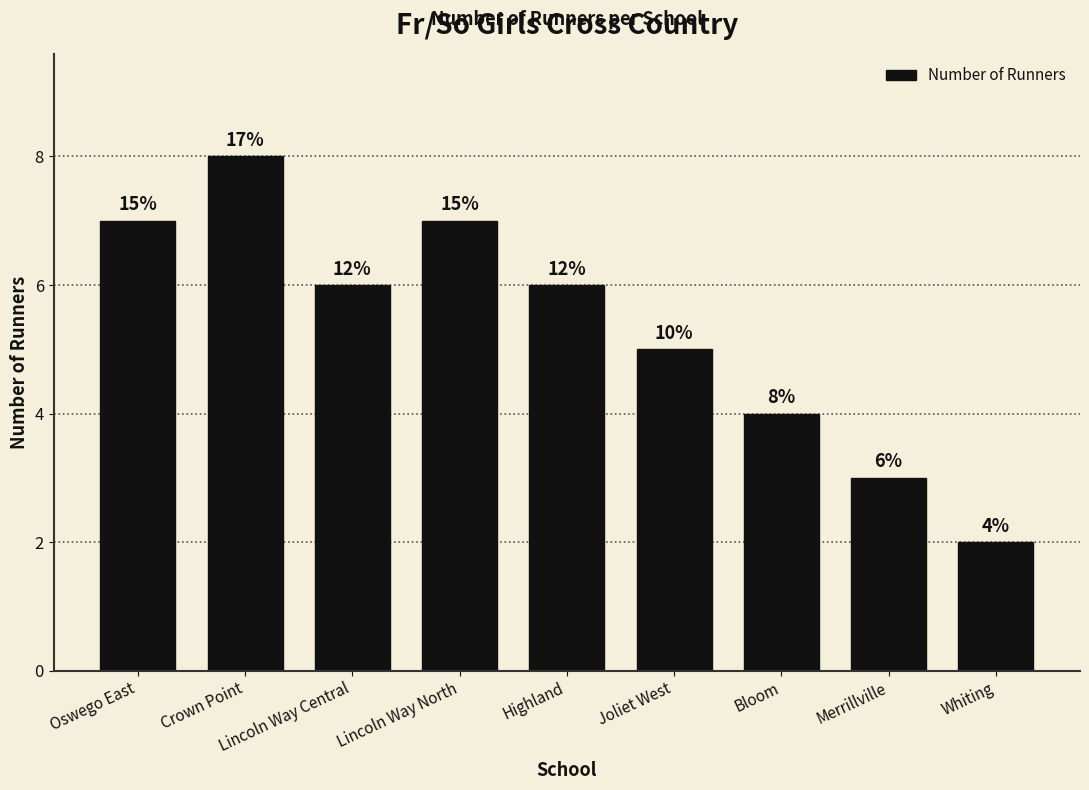

Where does the data first go above 6?

Oswego East